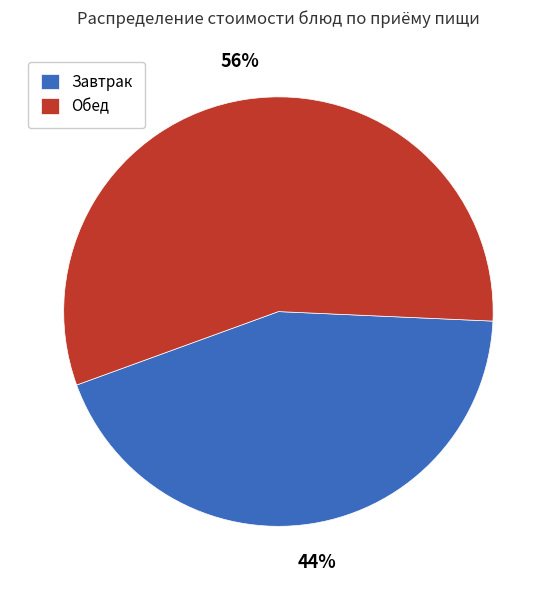

True or false: Завтрак accounts for 34% of the total.

False